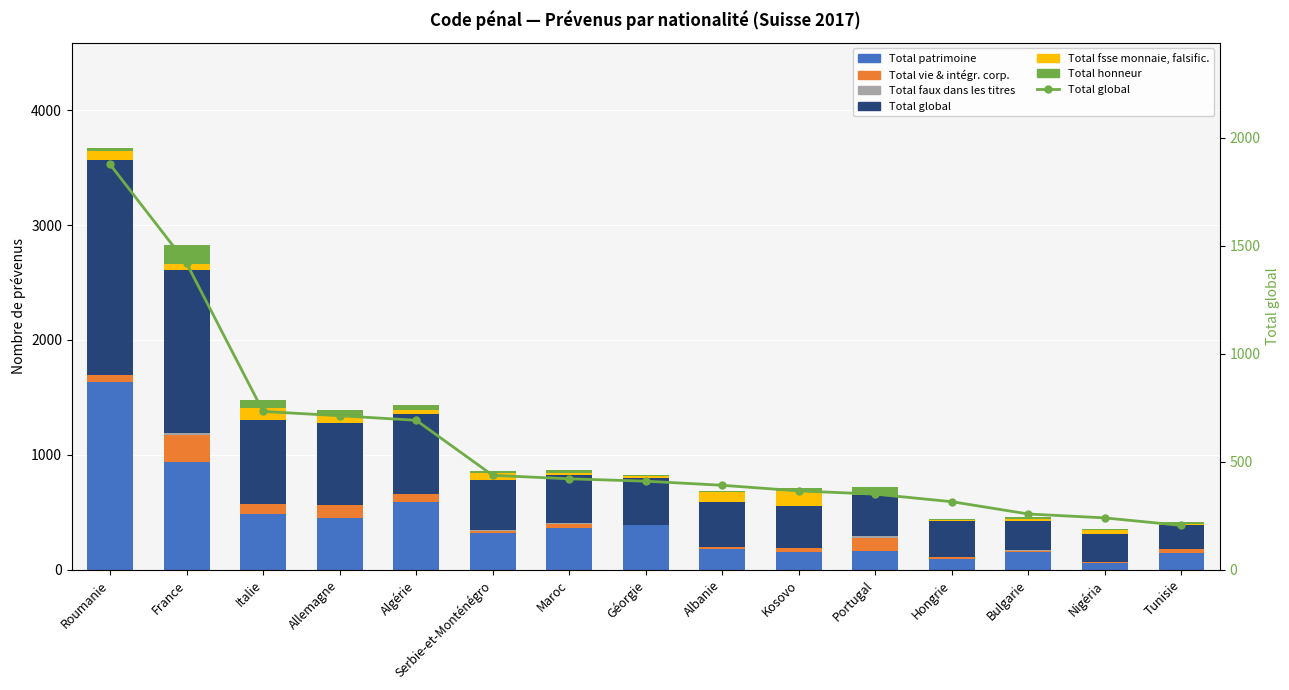

At which label is Total global closest to 1041?

Italie